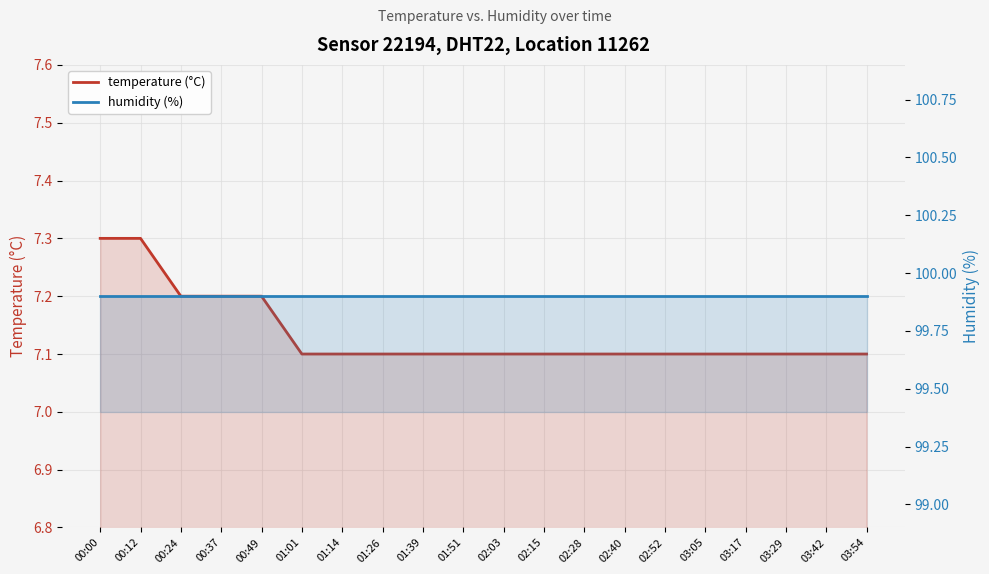

What is the average value of the temperature (°C) series?

7.1